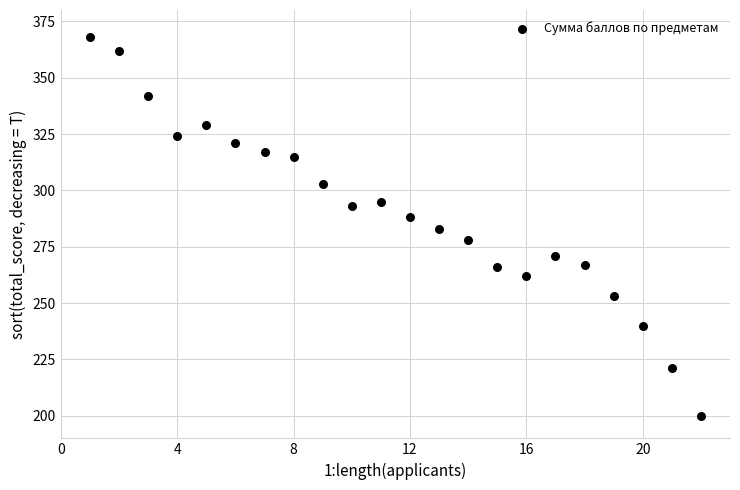

What is the range of X values (max minus min)?

21